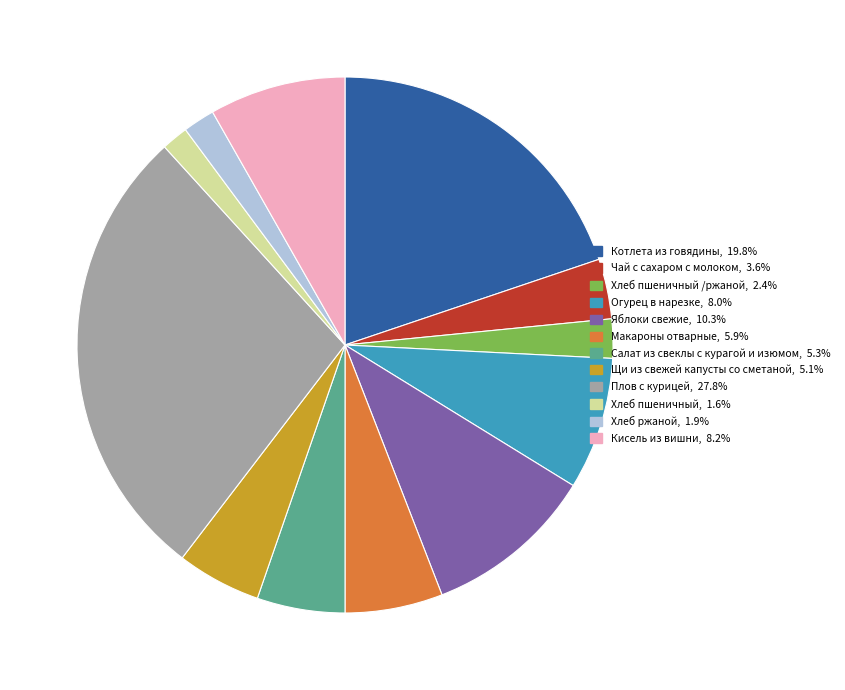

What is the ratio of the value at Плов с курицей, 27.8% to the value at Макароны отварные, 5.9%?

4.7